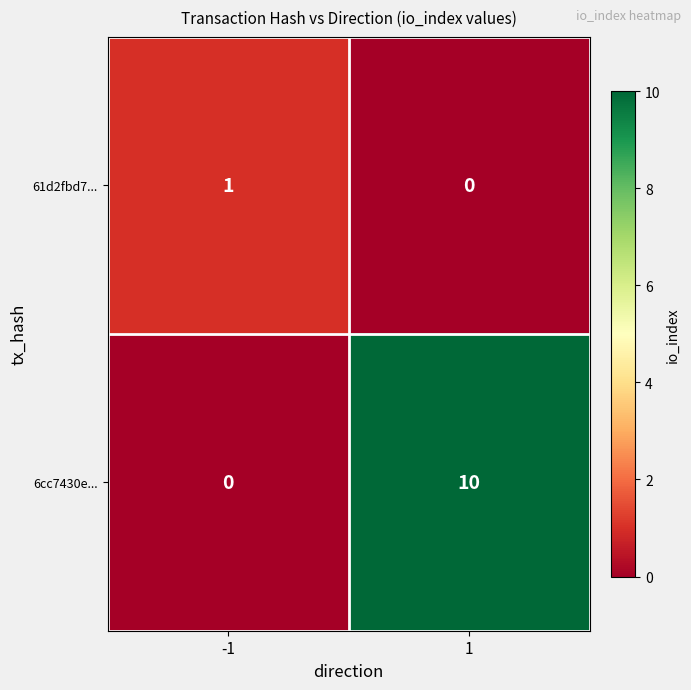

Which series has the largest range (max minus min)?

6cc7430e...